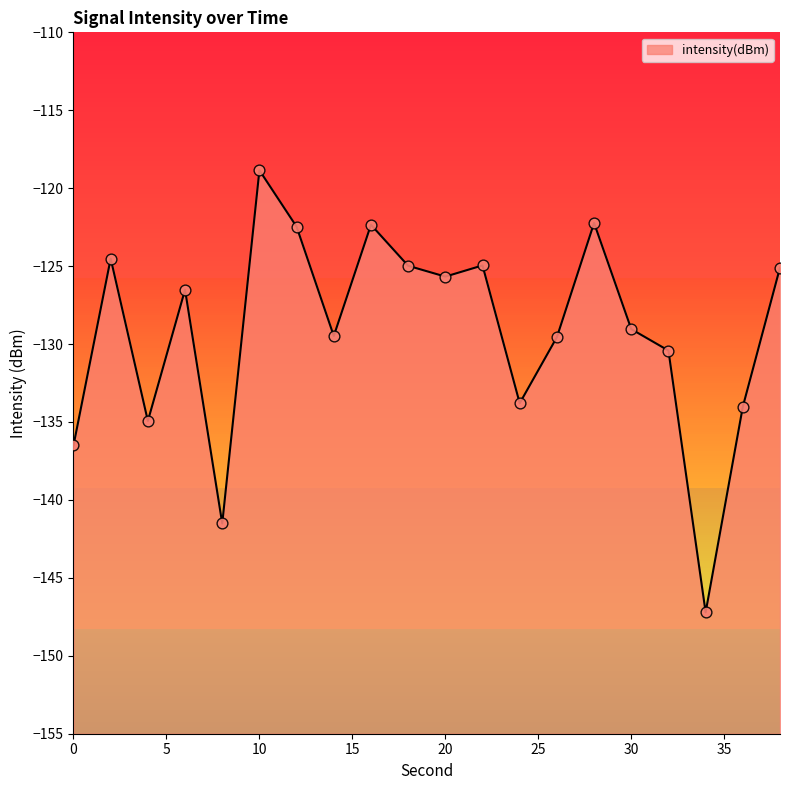

What is the change in value from 4 to 20?

+9.3